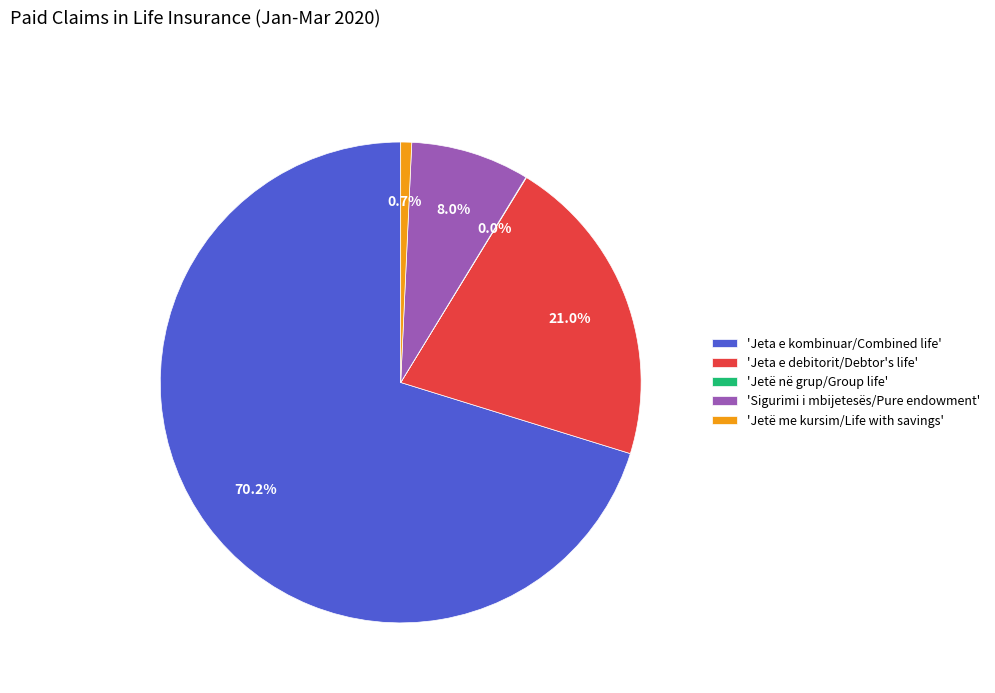

Is the sum of 'Sigurimi i mbijetesës/Pure endowment' and 'Jeta e debitorit/Debtor's life' greater than half?

No